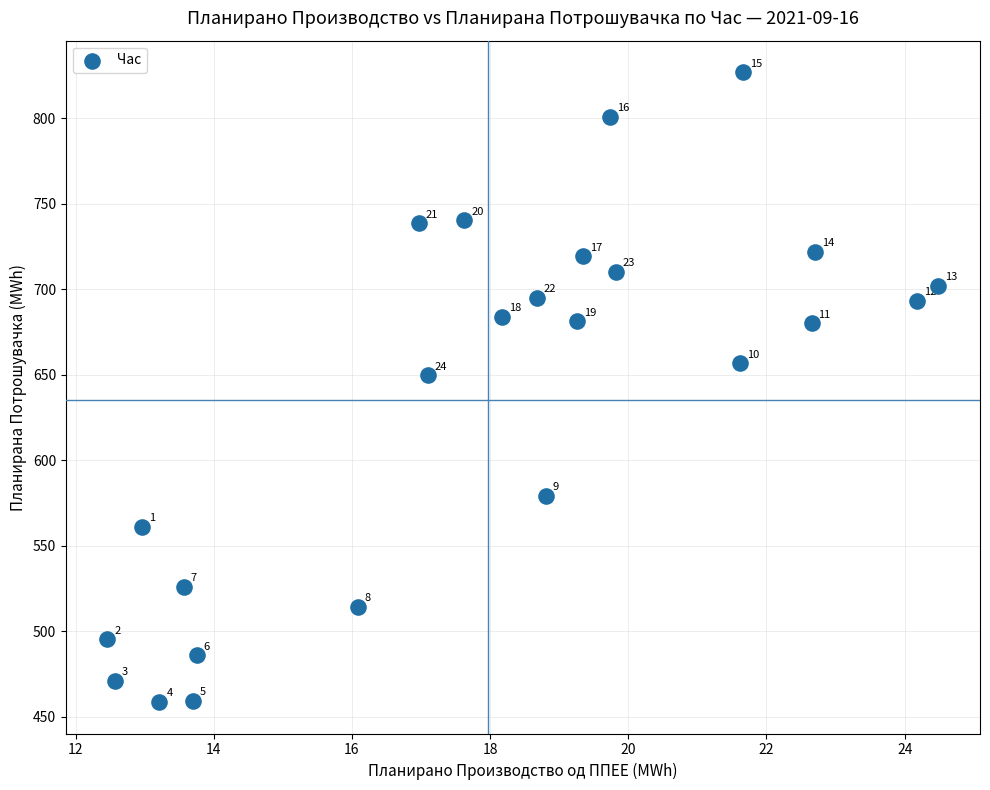

What is the range of Y values (max minus min)?

368.4